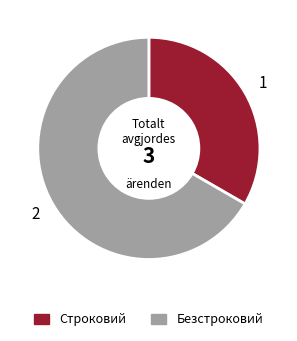

True or false: Строковий accounts for 43% of the total.

False